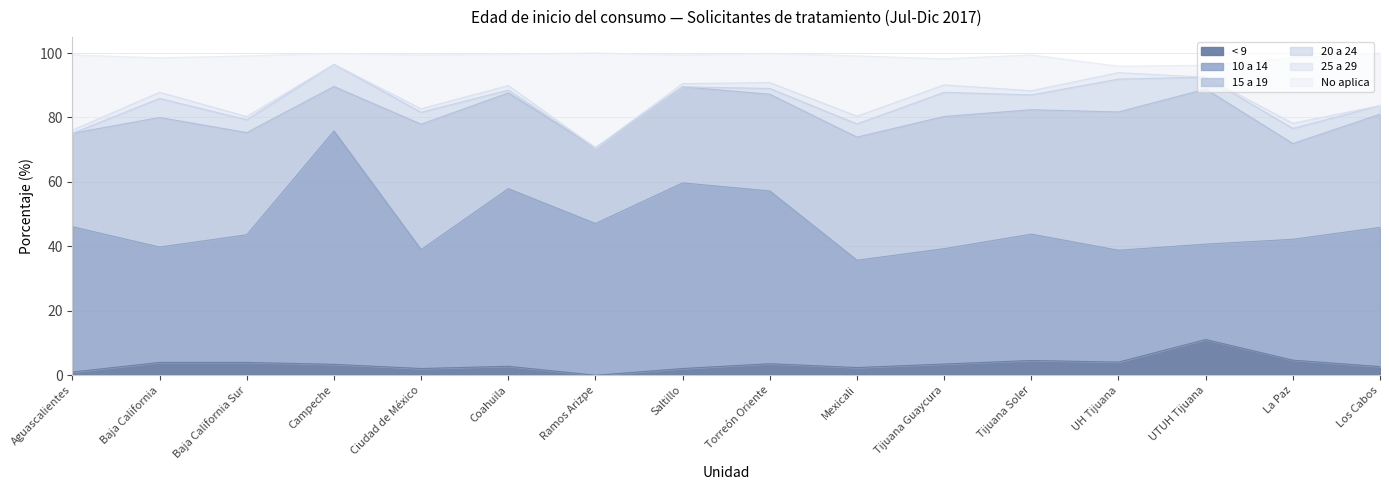

Which label corresponds to the largest value in the chart?

Campeche